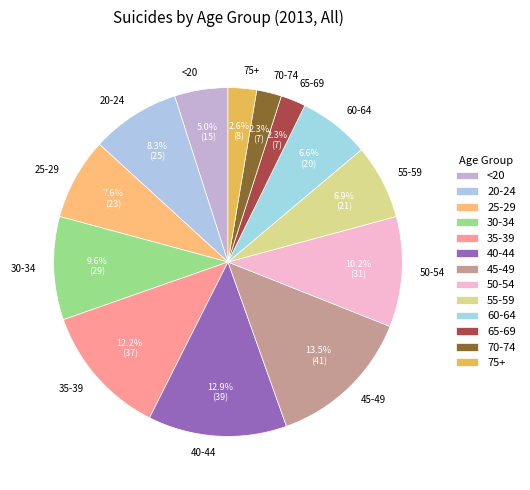

To the nearest percent, what percentage of the pie is 70-74?

2%